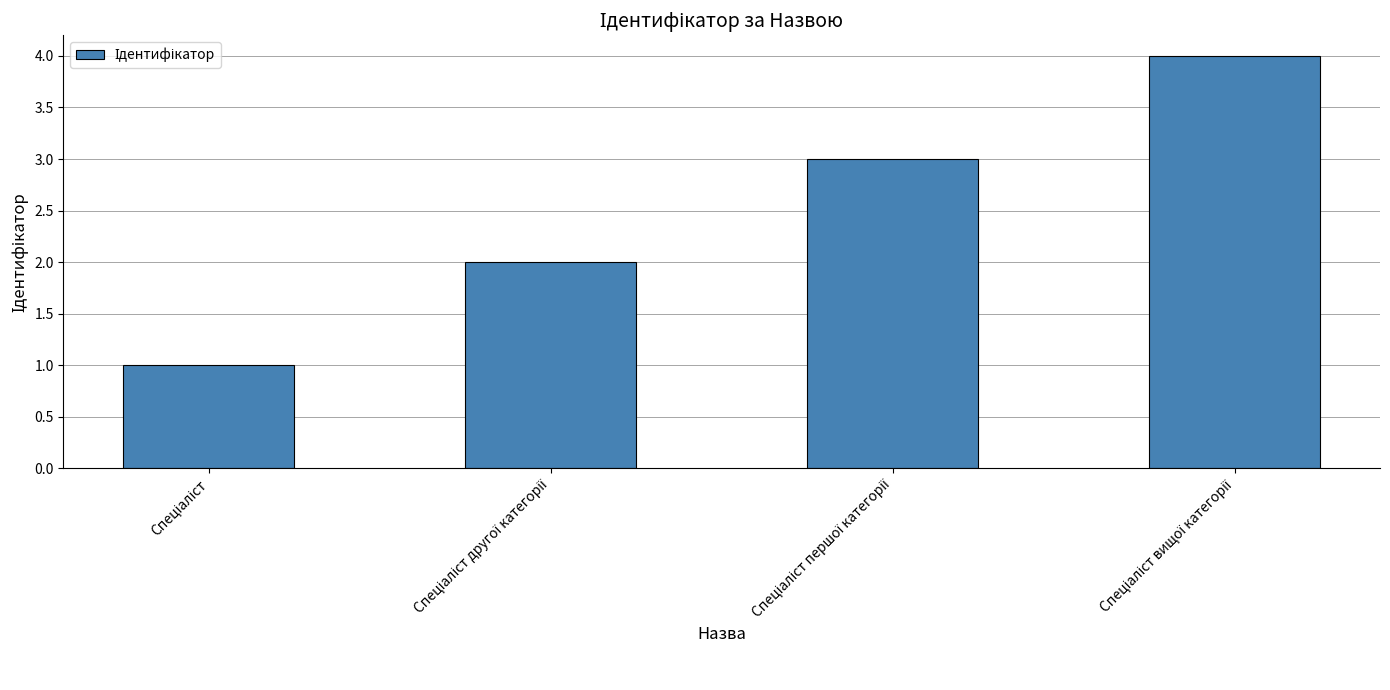

What is the maximum value shown in the chart?

4